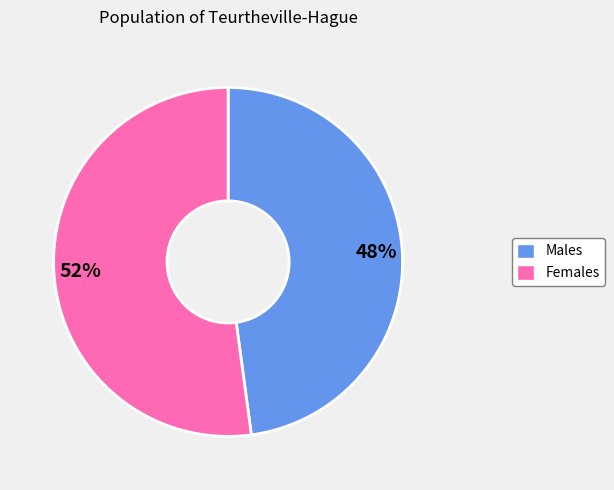

Does any single category account for the majority?

Yes